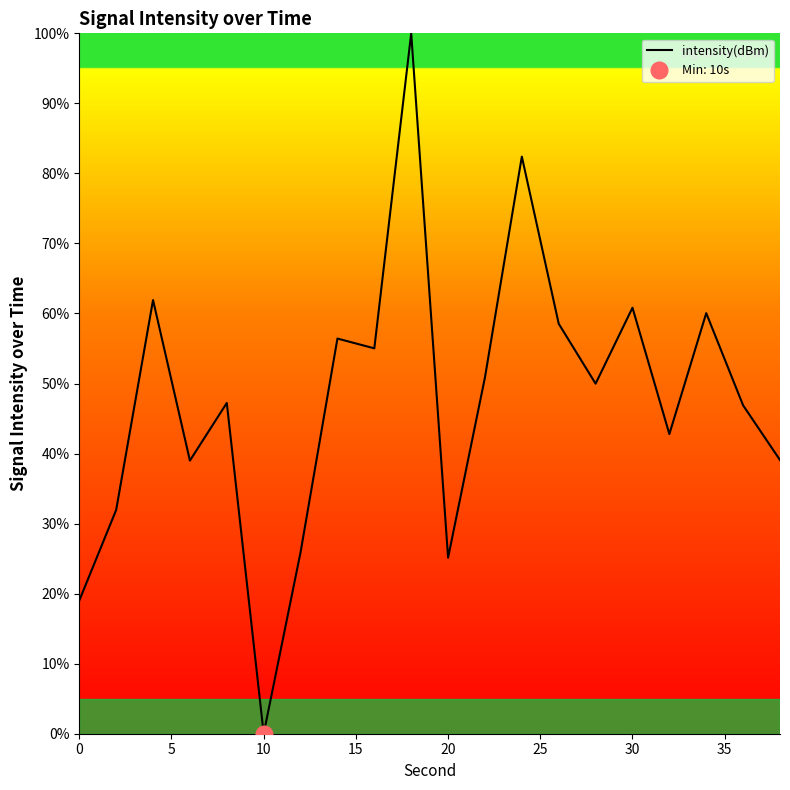

The value of intensity(dBm) at 0 is 34.1. True or false?

False